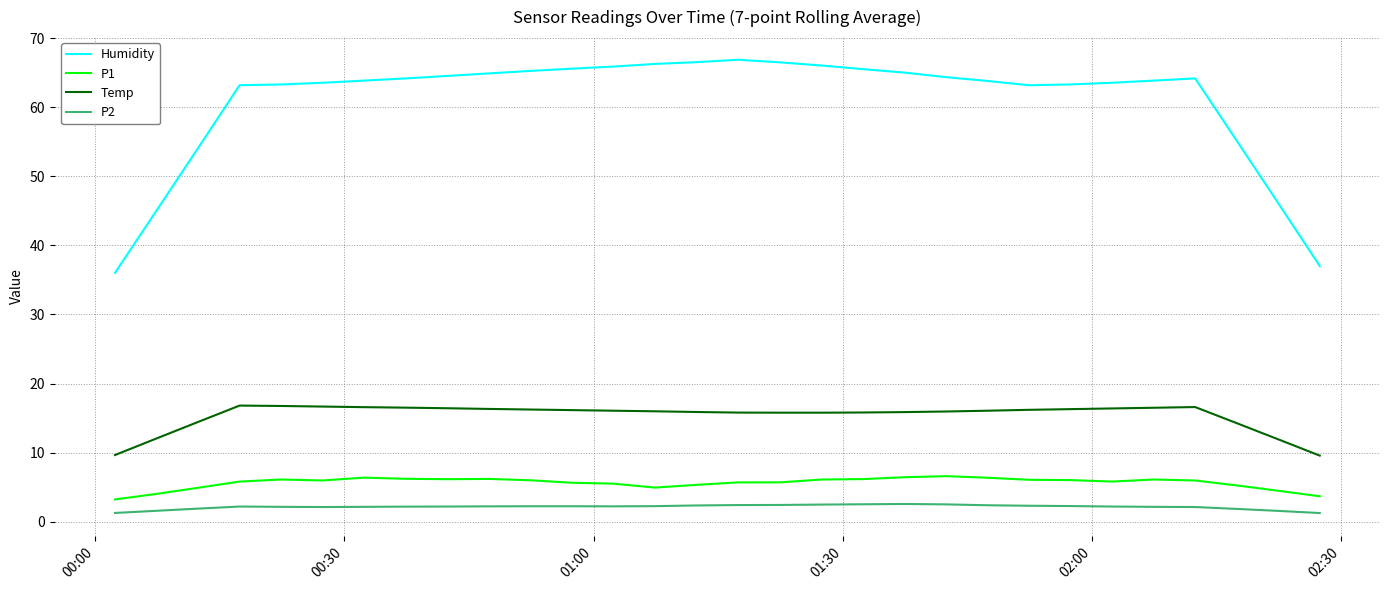

List the series in order of their peak value, highest first.

Humidity, Temp, P1, P2